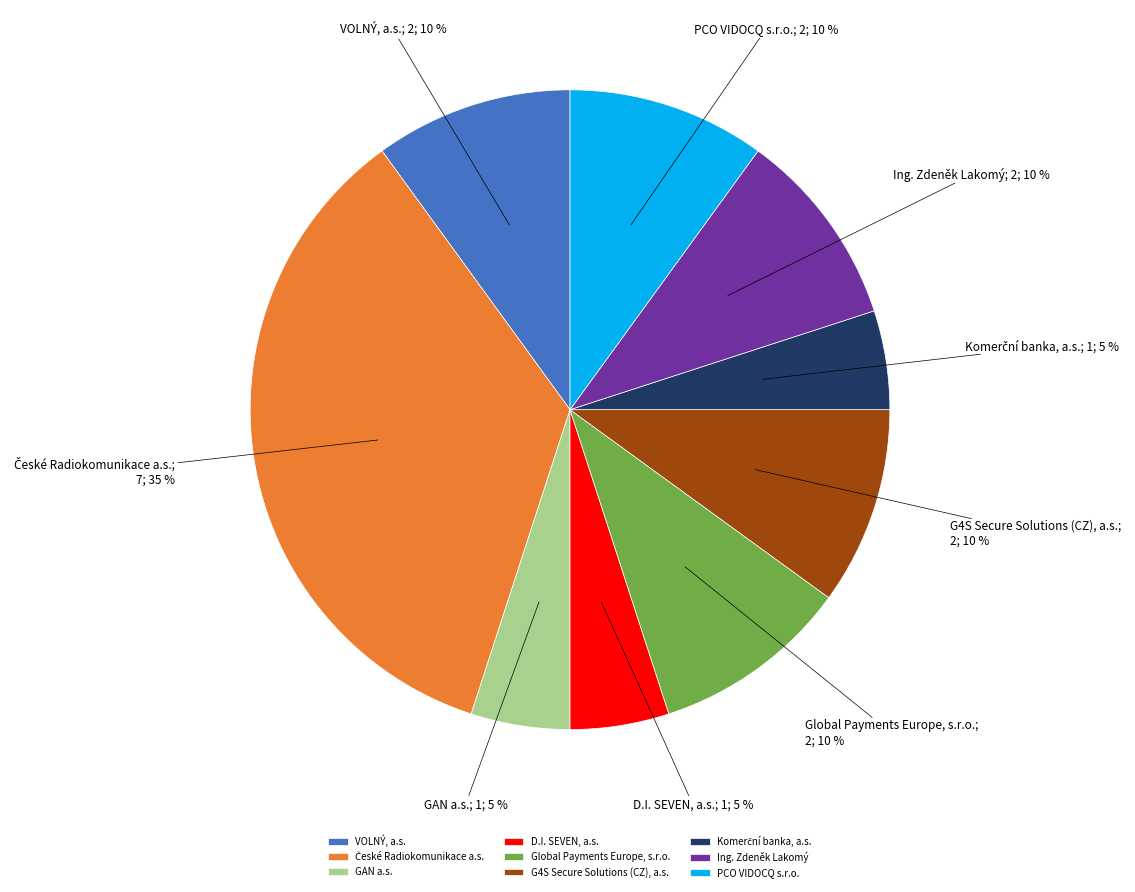

Is it true that D.I. SEVEN, a.s. is 16% of the pie?

False